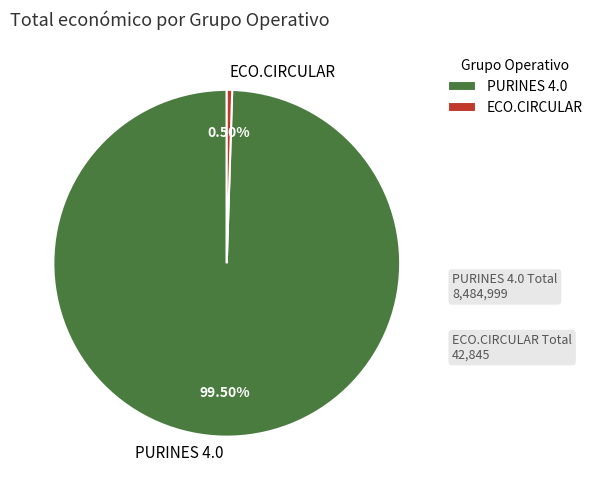

To the nearest percent, what is the combined percentage of ECO.CIRCULAR and PURINES 4.0?

100%